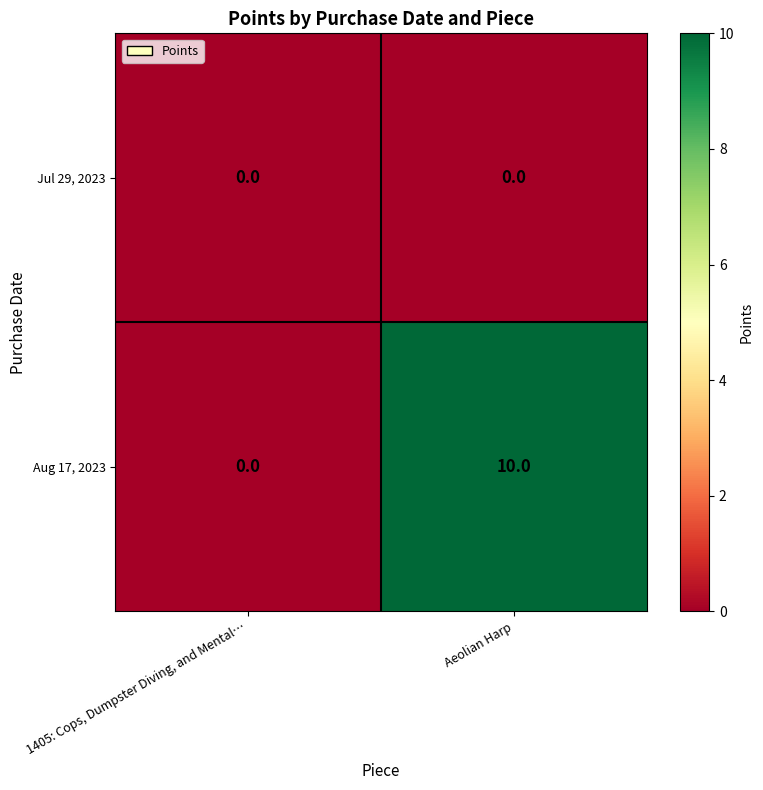

Between 1405: Cops, Dumpster Diving, and Mental… and Aeolian Harp, which series saw the biggest shift?

Aug 17, 2023